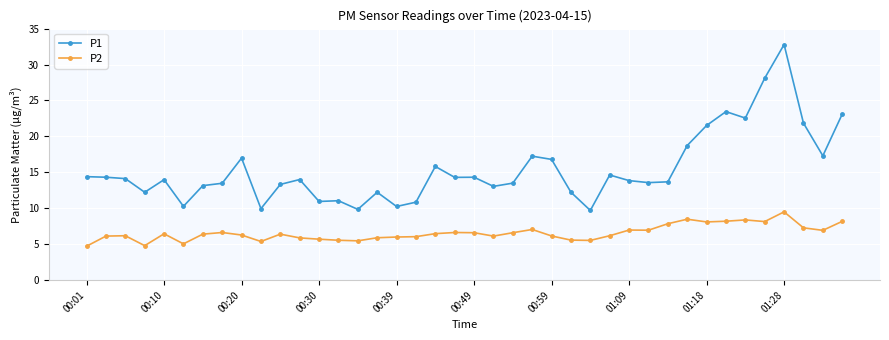

True or false: P1 has more than 0 points higher than both neighbors.

True